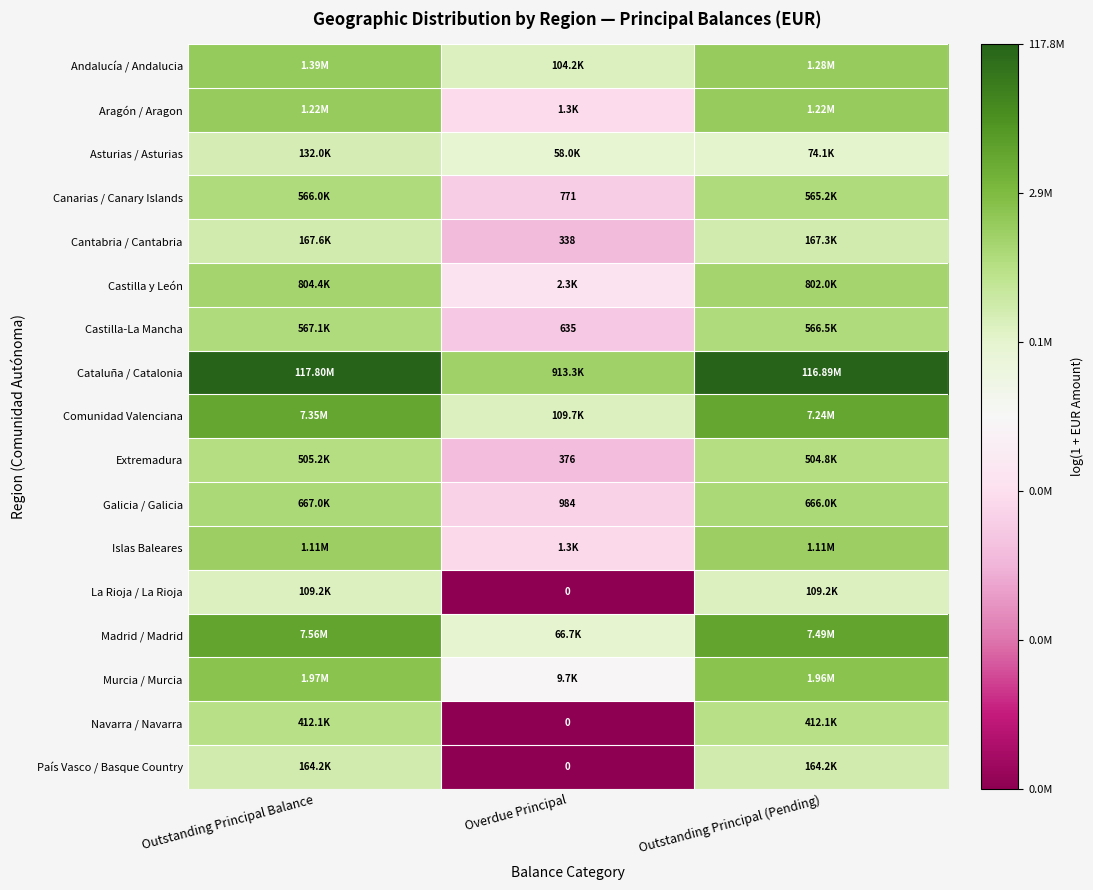

At which label is Extremadura closest to 9?

Overdue Principal